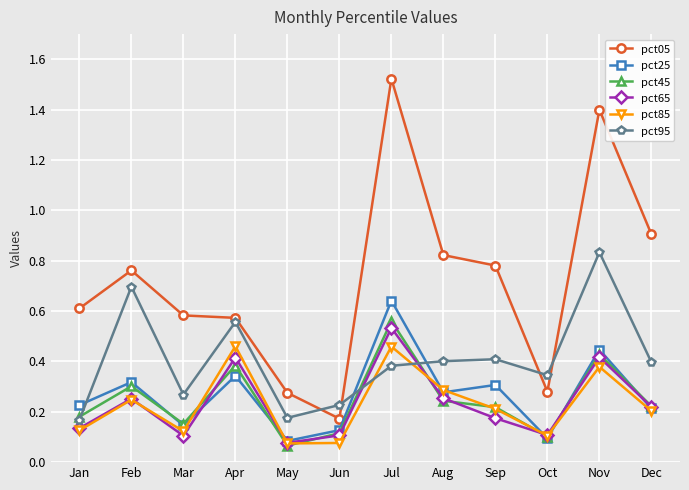

The pct65 series shows 0.3 at Aug. True or false?

True